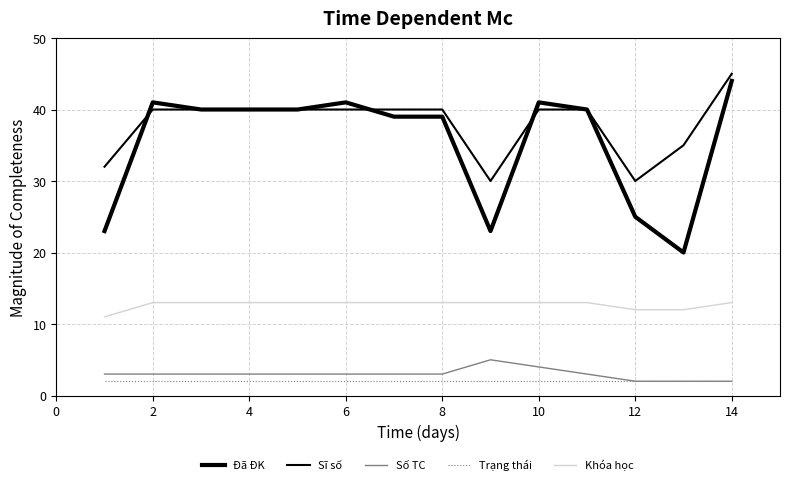

How many lines are shown in the chart?

5